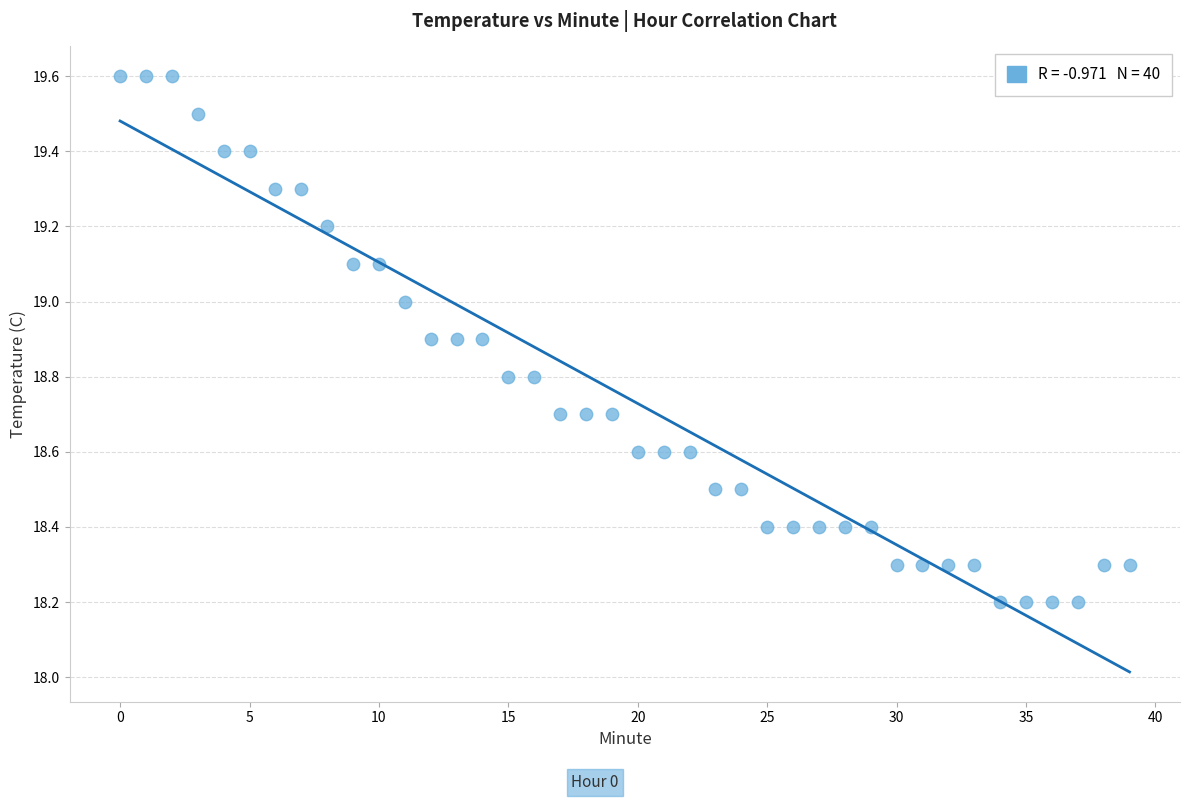

What is the range of Y values (max minus min)?

1.4